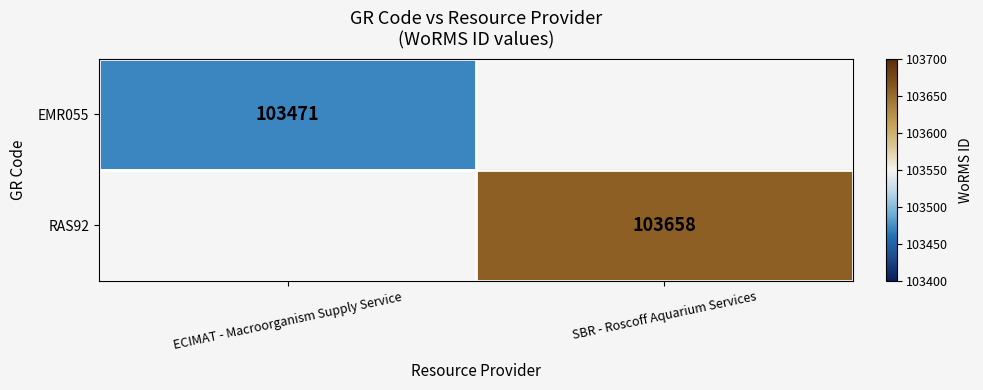

The value of RAS92 at SBR - Roscoff Aquarium Services is 54426. True or false?

False